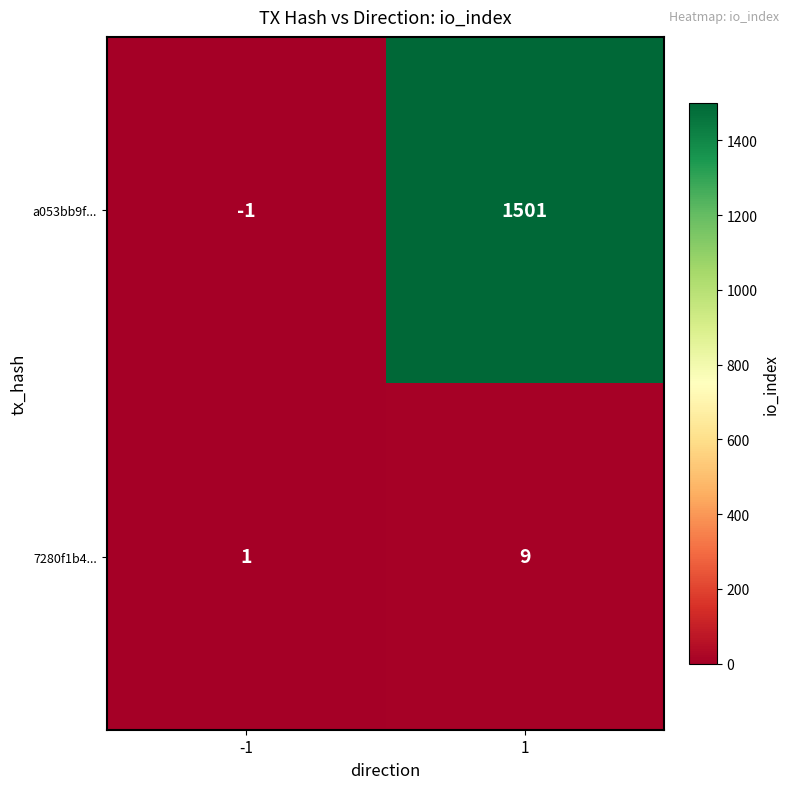

List the series in order of their overall mean, lowest first.

7280f1b4..., a053bb9f...